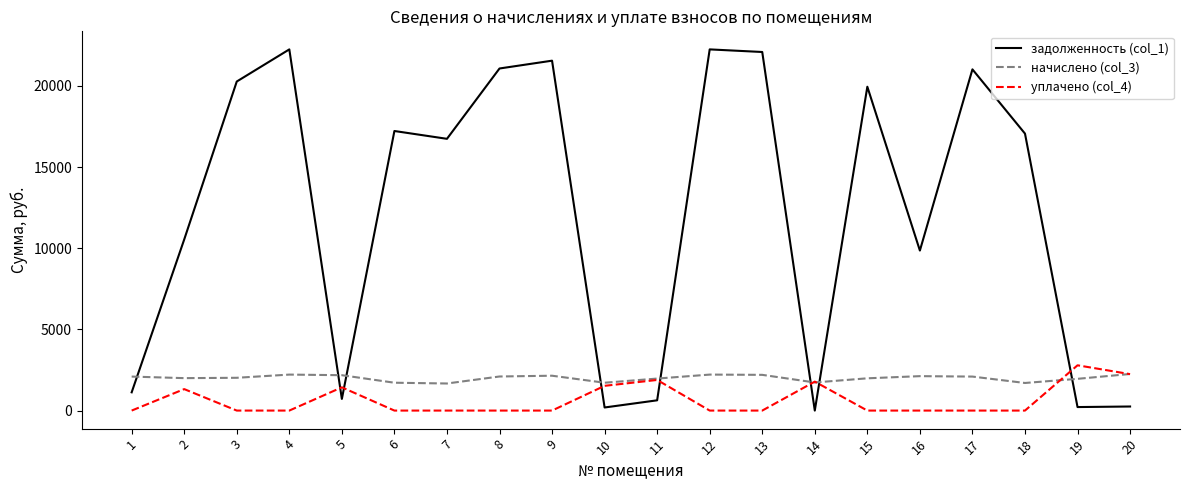

True or false: задолженность (col_1) and уплачено (col_4) intersect in this chart.

True